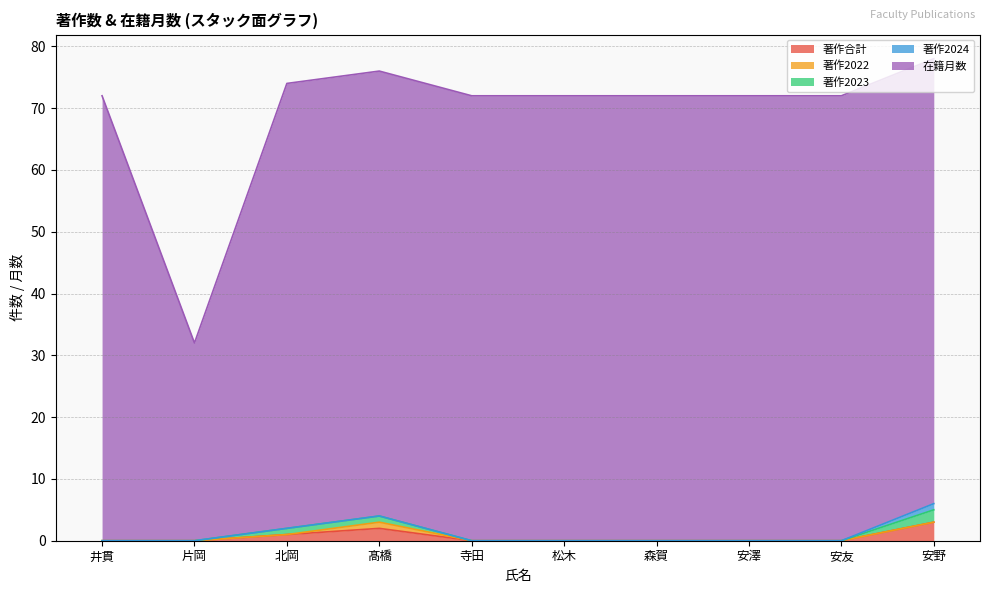

True or false: 著作2024 has a value of 0 at 森賀.

True